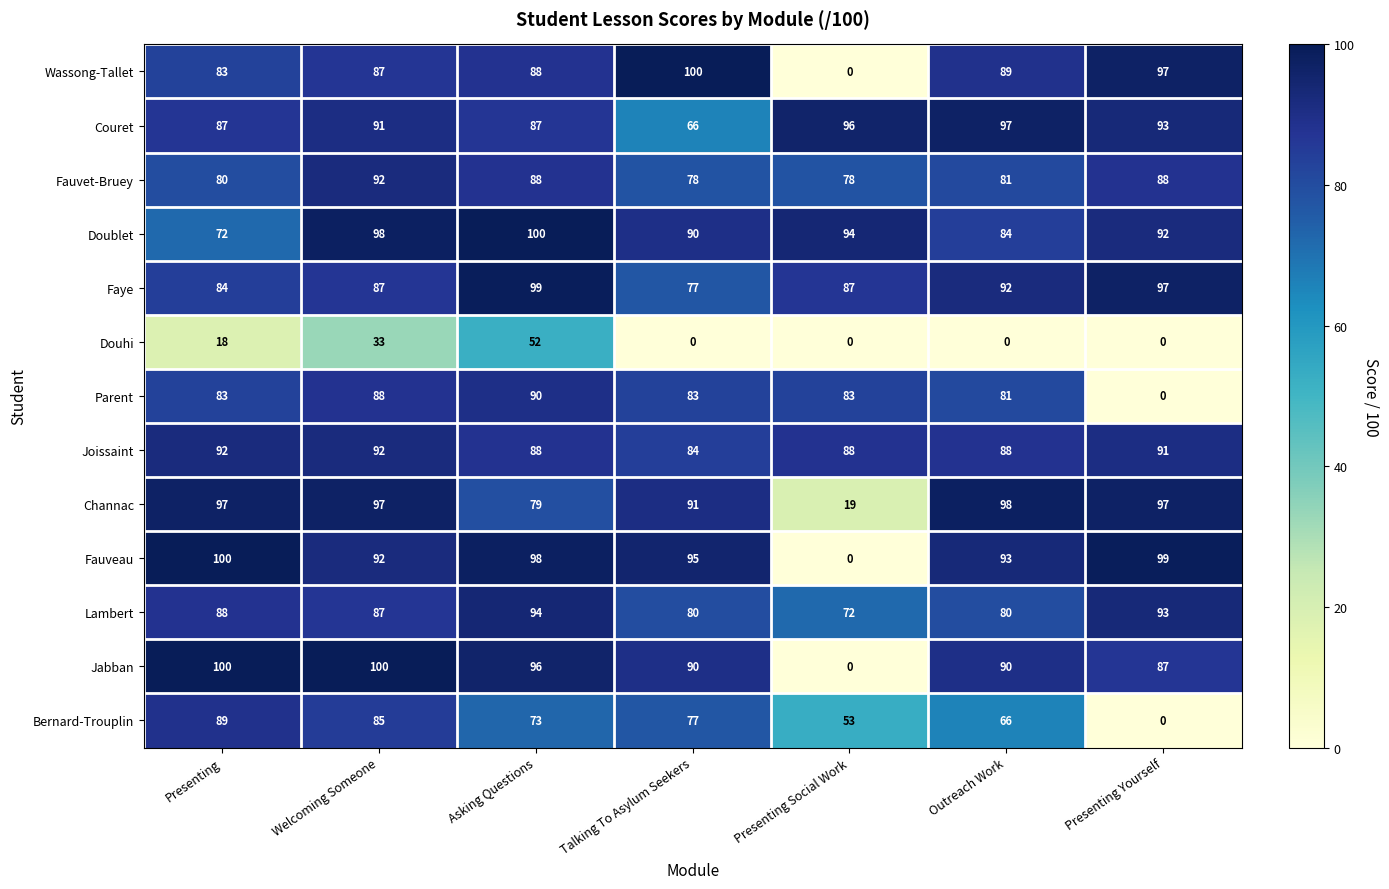

Between Outreach Work and Presenting Yourself, which series saw the biggest shift?

Parent